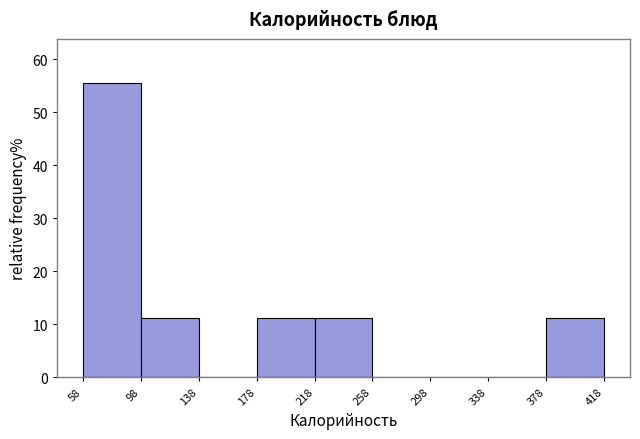

How tall is the bar that spans 218 to 258 on the x-axis? The values are not printed on the chart, so give them approximately, as read against the axis.

11